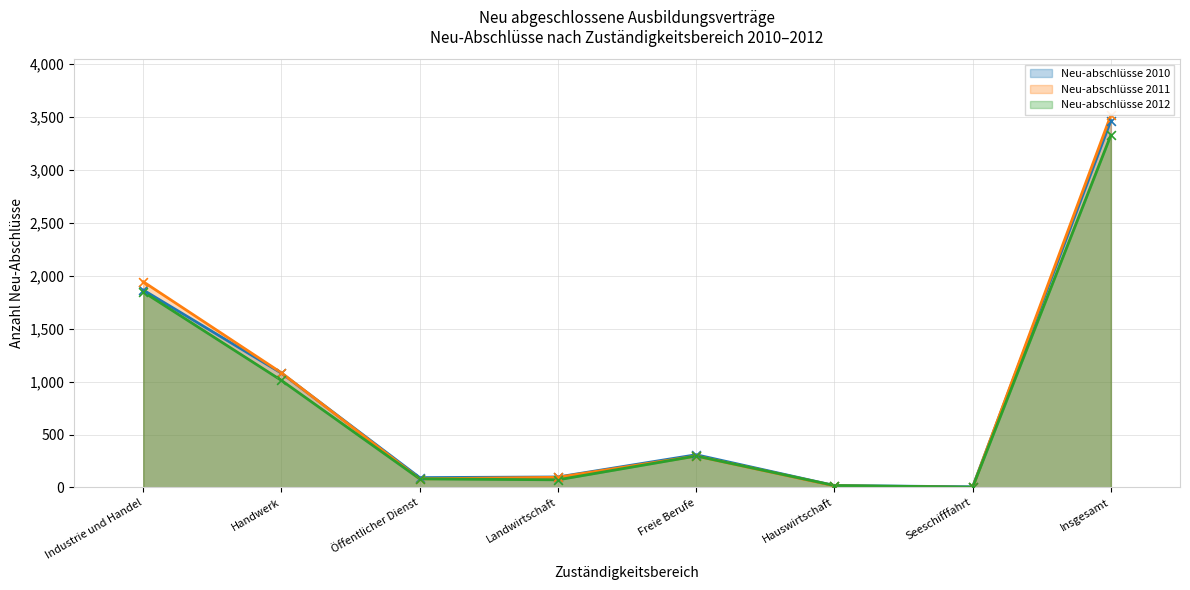

Is the value of Neu-abschlüsse 2011 at Handwerk greater than the value of Neu-abschlüsse 2012 at Handwerk?

Yes